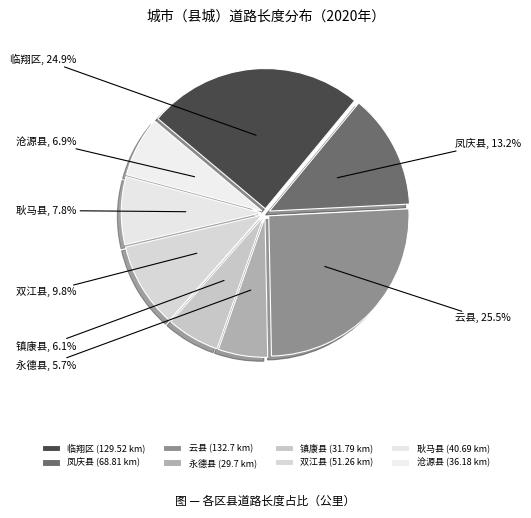

Between 沧源县 and 永德县, which is larger?

沧源县